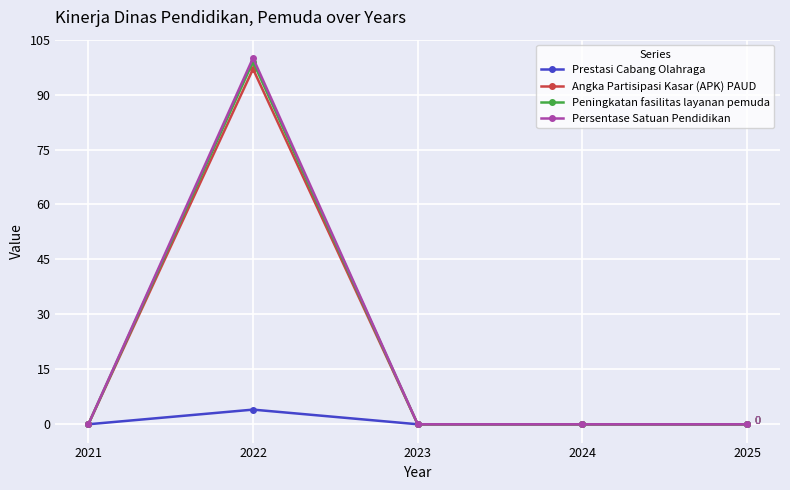

Reading left to right, transcribe all the data shown in this chart.

Prestasi Cabang Olahraga: 0	4	0	0	0
Angka Partisipasi Kasar (APK) PAUD: 0	97	0	0	0
Peningkatan fasilitas layanan pemuda: 0	99	0	0	0
Persentase Satuan Pendidikan: 0	100	0	0	0